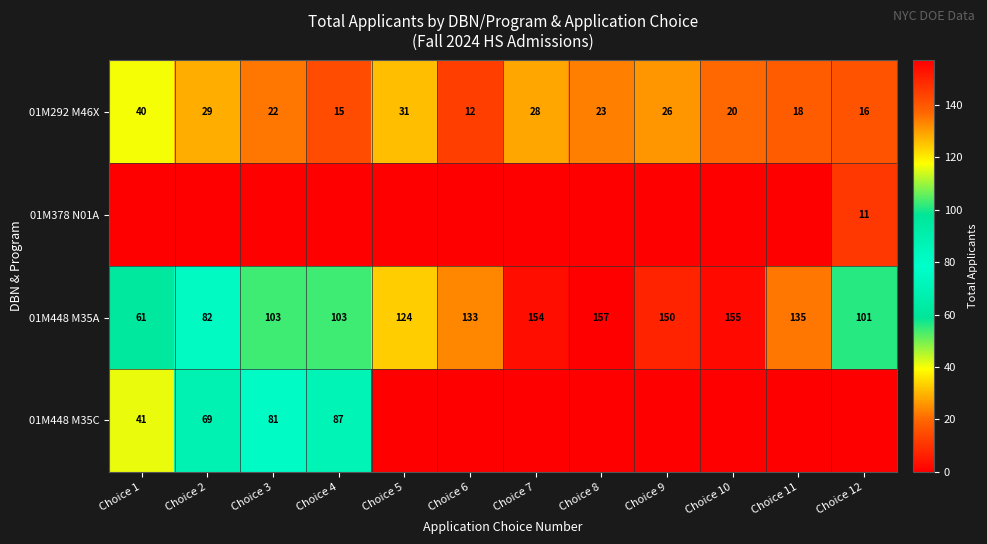

What value does the 01M448 M35A series have at Choice 5, to the nearest 5?

125